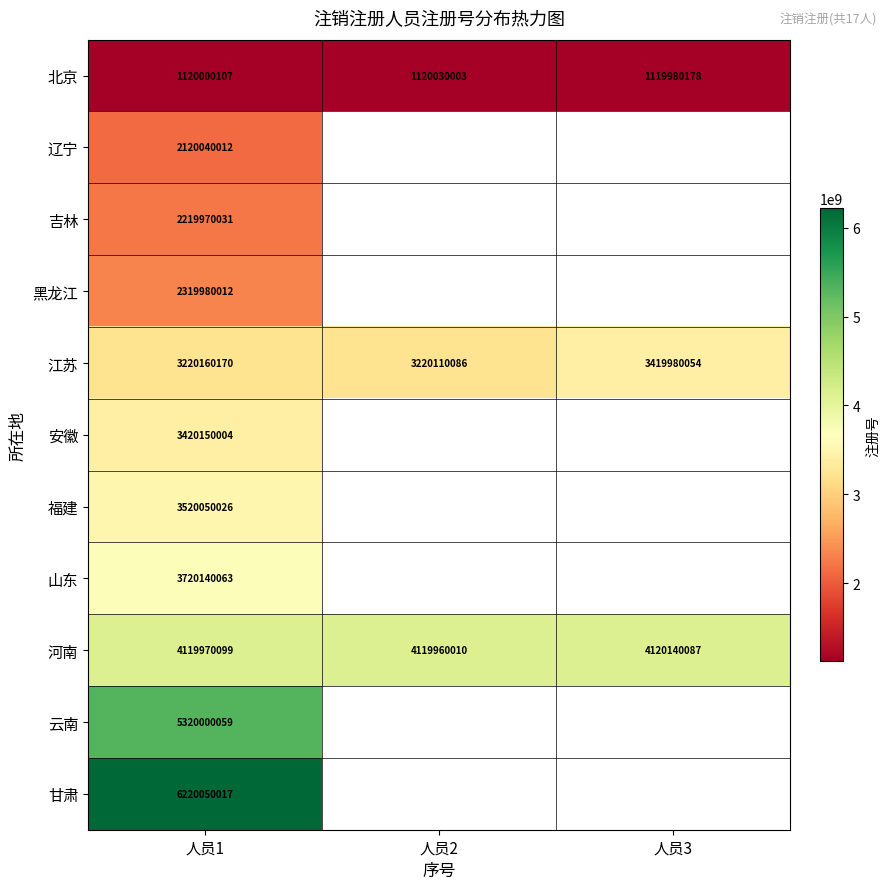

The 北京 series shows 622042483 at 人员1. True or false?

False